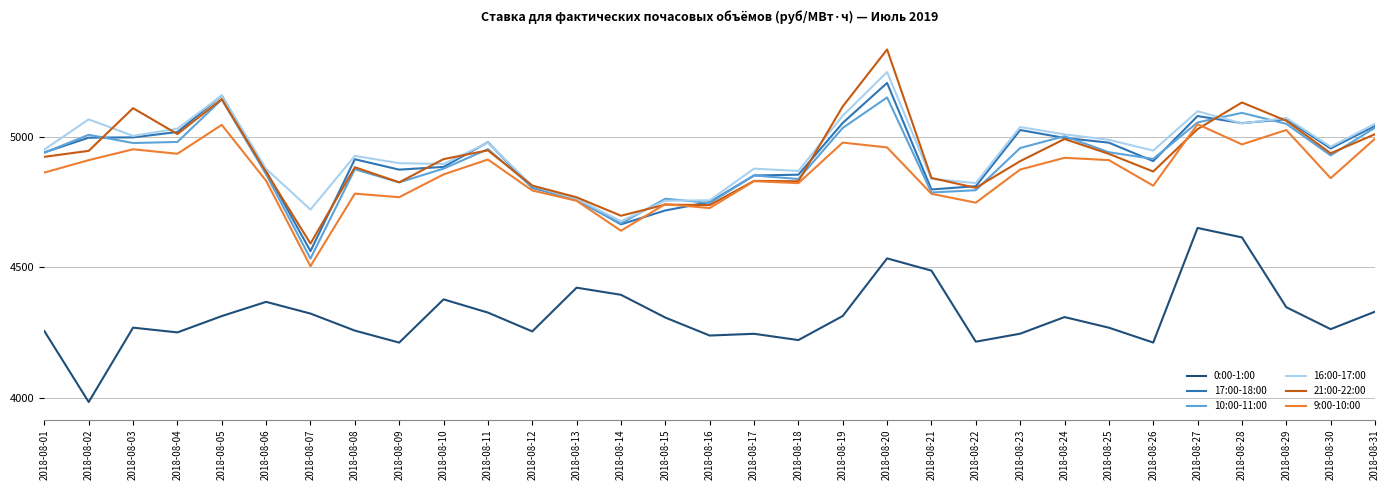

What is the total value across all series at 2018-08-31?

29459.1